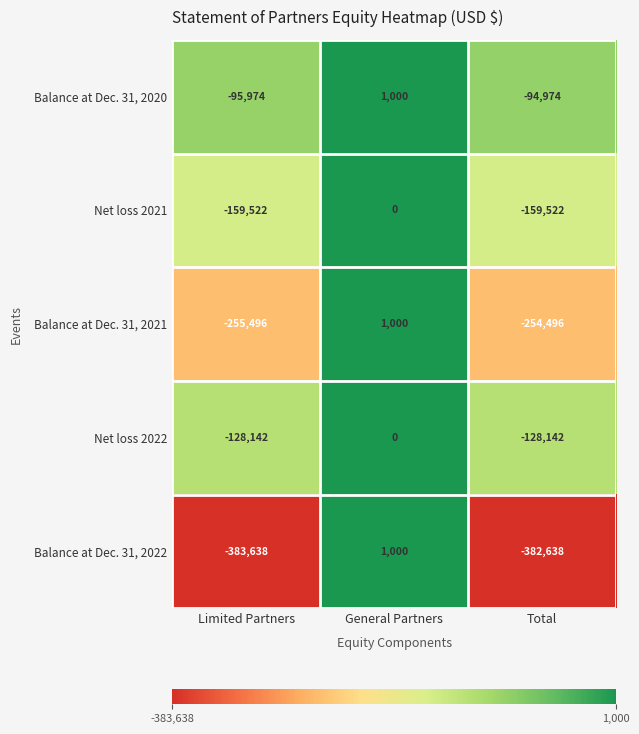

What is the average value of the Balance at Dec. 31, 2020 series?

-63316